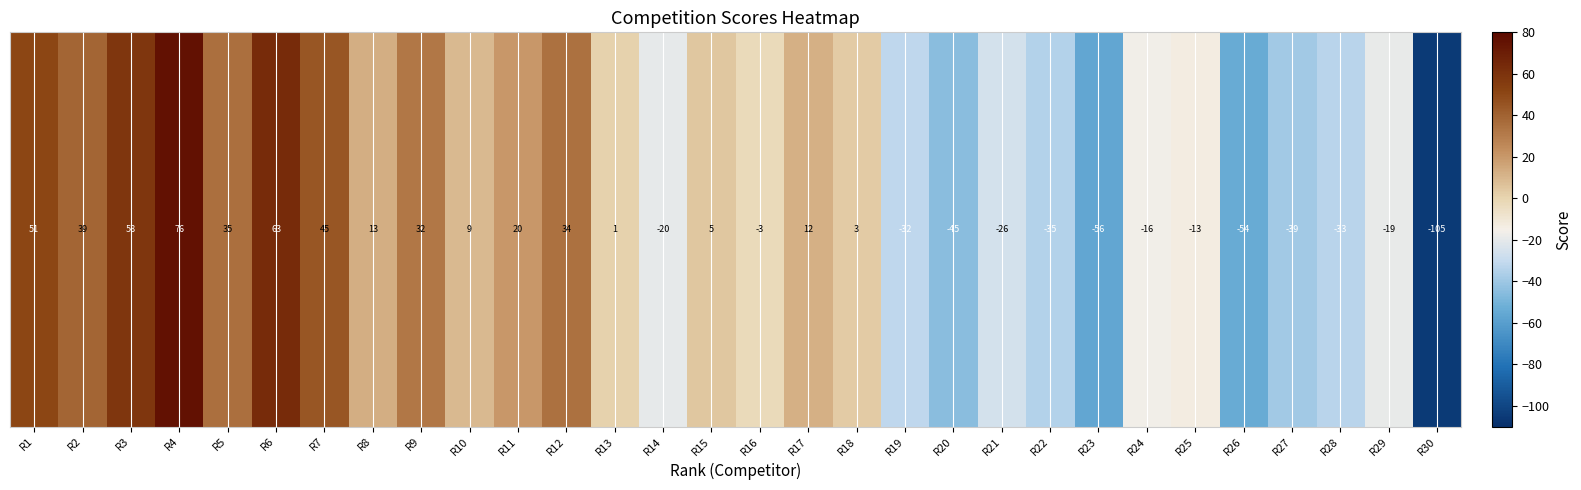

How many values exceed 3?

14